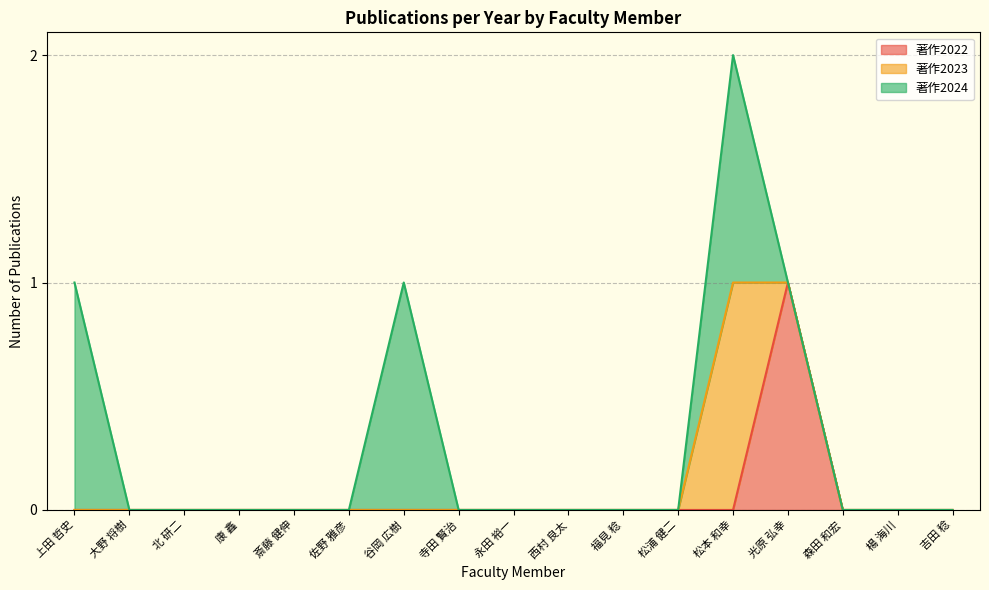

In 著作2022, how many points are higher than both neighbors (excluding endpoints)?

1